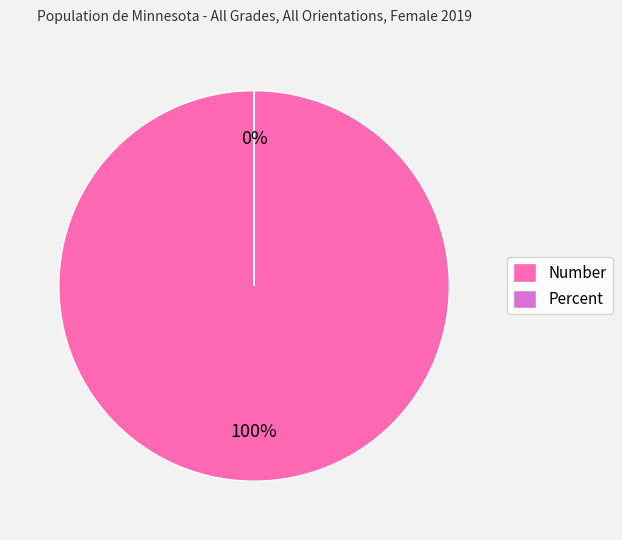

Is the sum of Percent and Number greater than half?

Yes